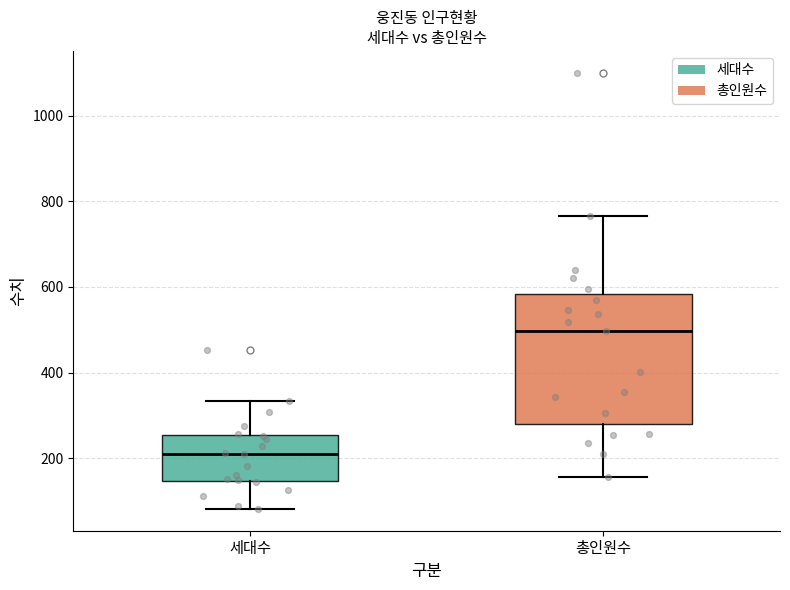

Reading left to right, transcribe this box plot: for each box, give where its median line is, the range the box spans, and where its two whiskers end, as read against the y-axis. The values are not printed on the chart, so give them approximately, as read against the axis.

세대수: median 200, box 140 to 260, whiskers 80 to 340
총인원수: median 500, box 280 to 580, whiskers 160 to 760